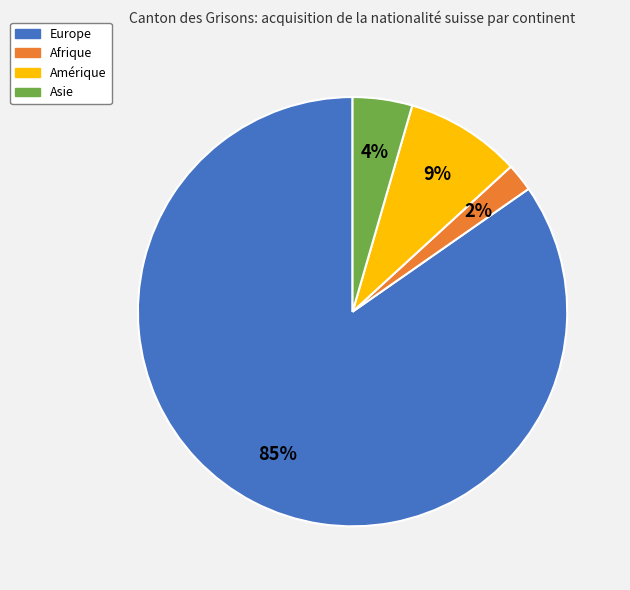

The Europe slice represents 85% of the pie. True or false?

True